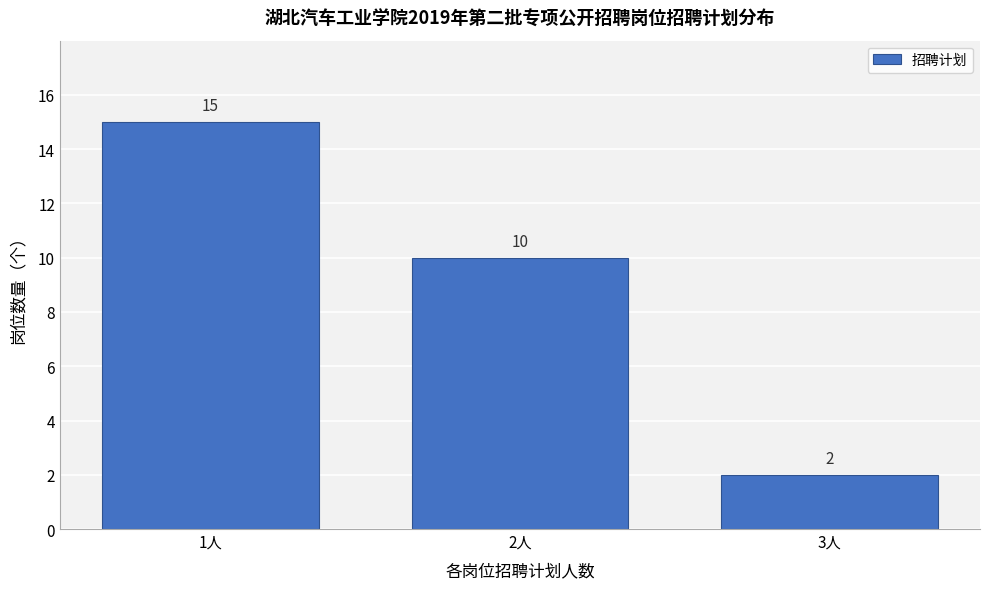

Reading right to left, list all the values displayed in this chart.

2	10	15